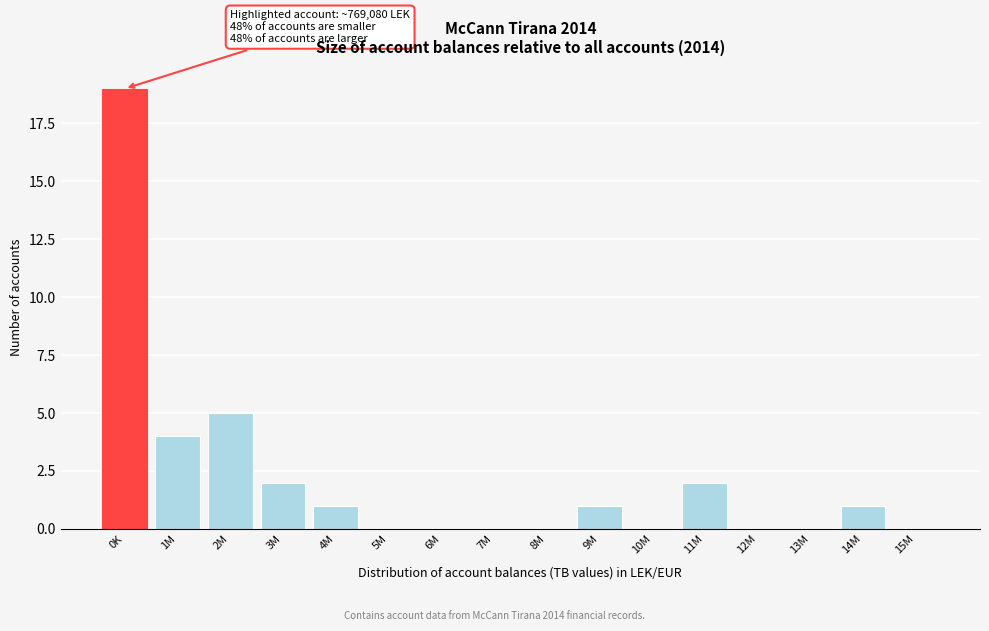

Reading left to right, what are all the values shown in this chart?

0K=19	1M=4	2M=5	3M=2	4M=1	5M=0	6M=0	7M=0	8M=0	9M=1	10M=0	11M=2	12M=0	13M=0	14M=1	15M=0